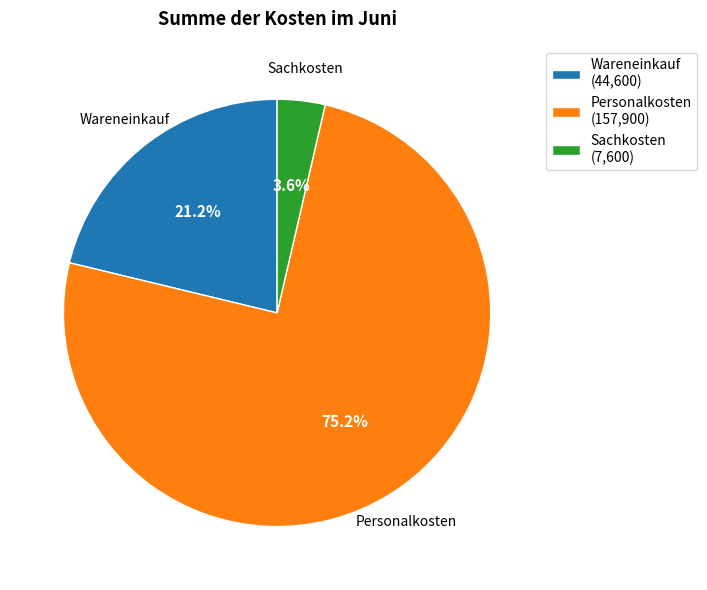

Rank the categories by value from highest to lowest.

Personalkosten, Wareneinkauf, Sachkosten